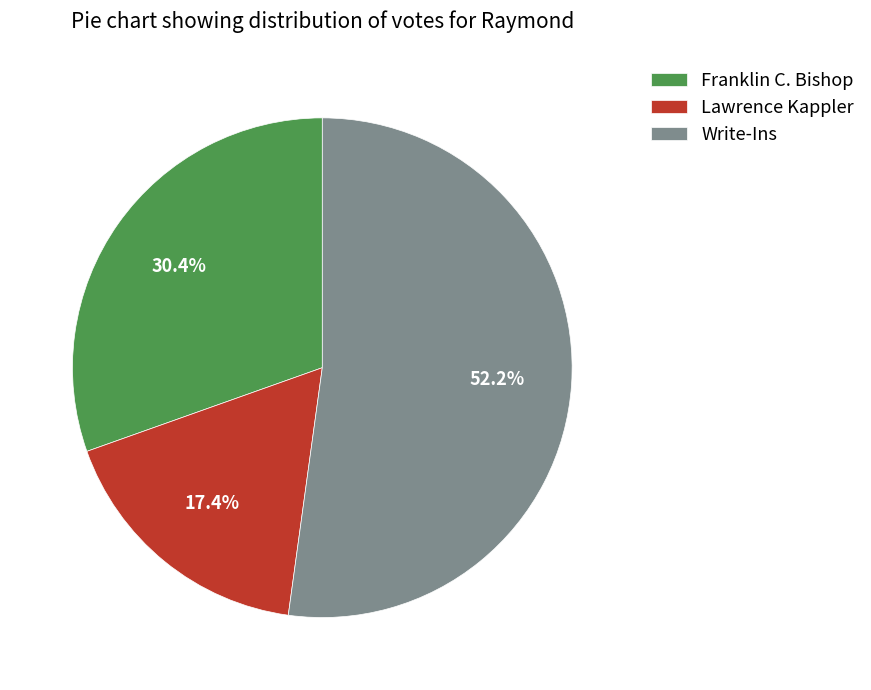

Combined, do Lawrence Kappler and Write-Ins account for over 50%?

Yes